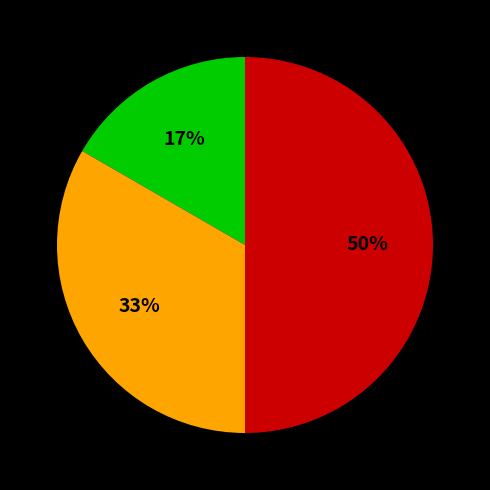

To the nearest percent, what is the average slice percentage?

33%